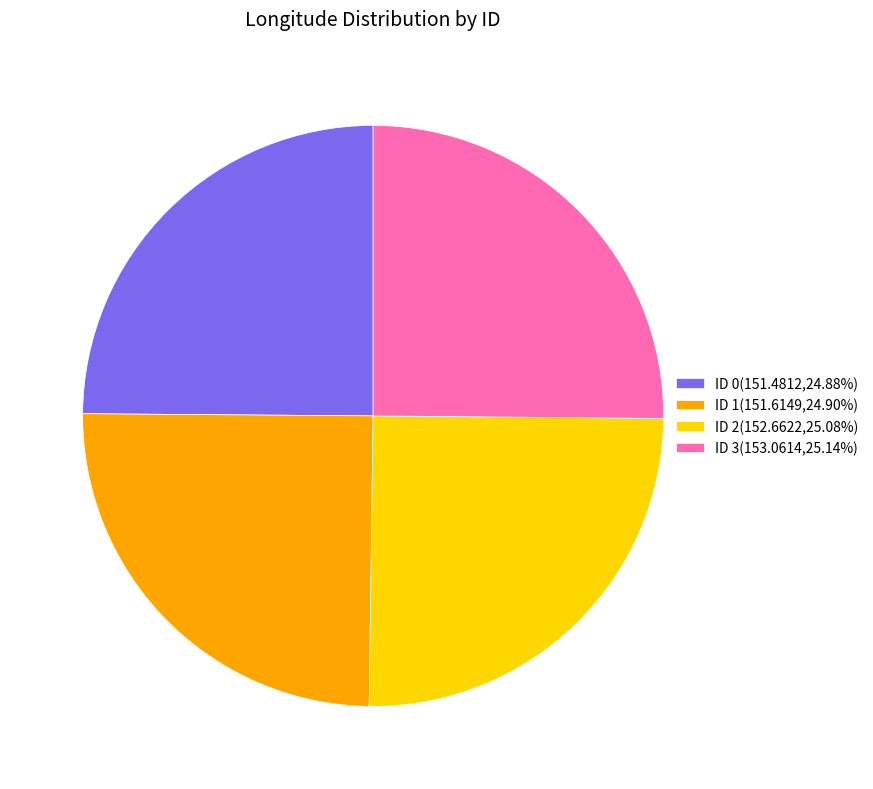

Does ID 2(152.6622,25.08%) account for over 50% of the chart?

No